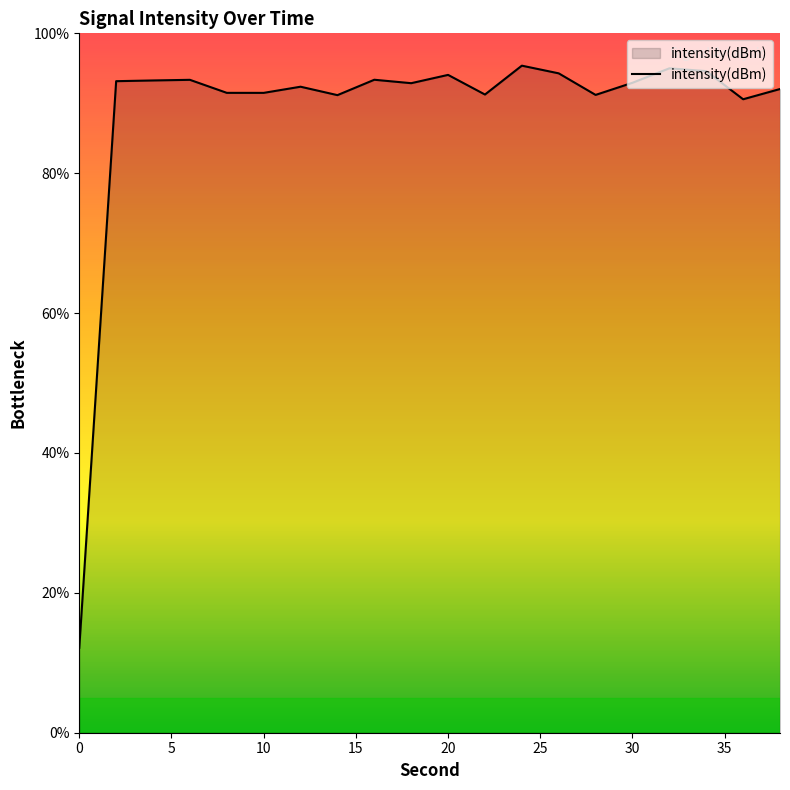

What is the difference between the maximum and minimum values?

83.2